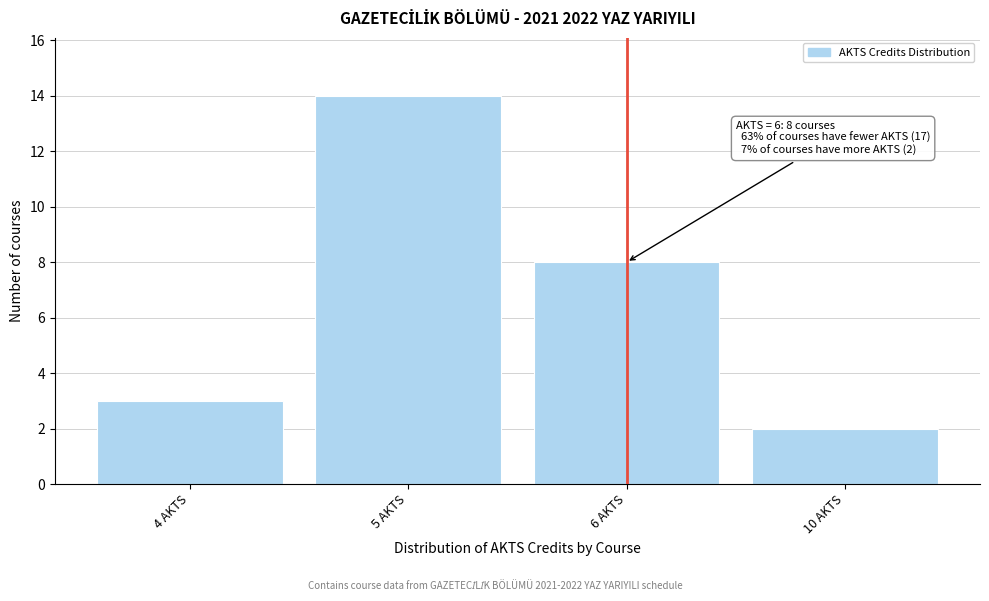

Reading left to right, what are all the values shown in this chart?

3	14	8	2